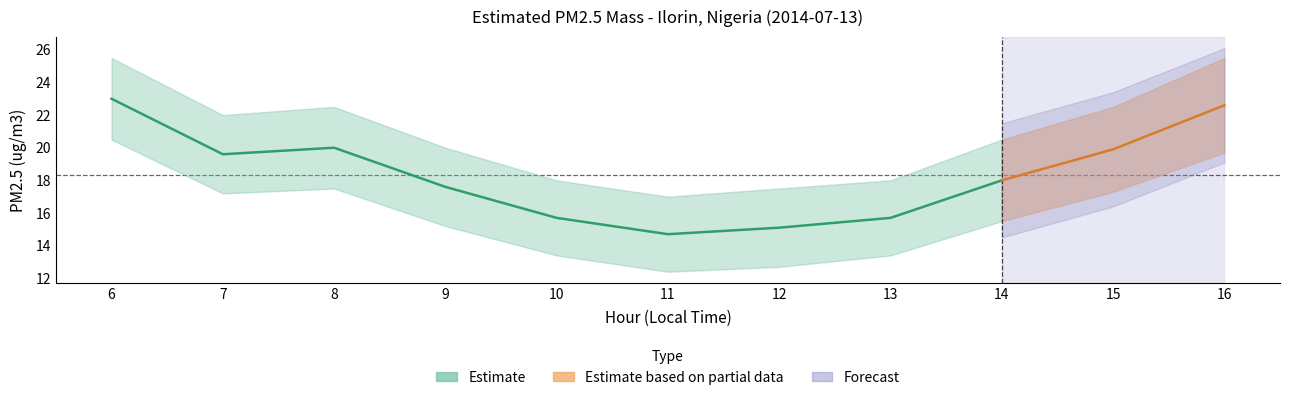

At which category is the sum across all series the highest?

6